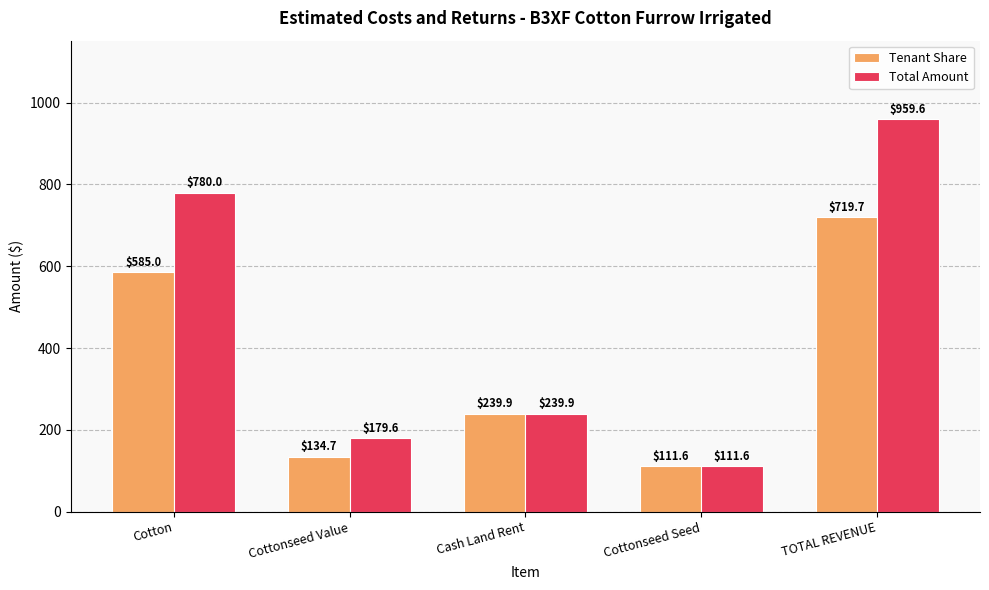

At which category is the sum across all series the highest?

TOTAL REVENUE